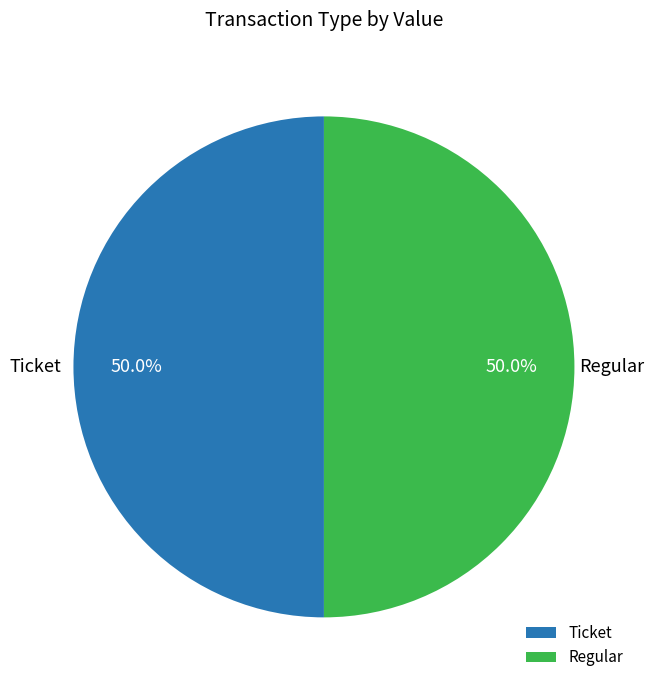

Is it true that Ticket is 9% of the pie?

False